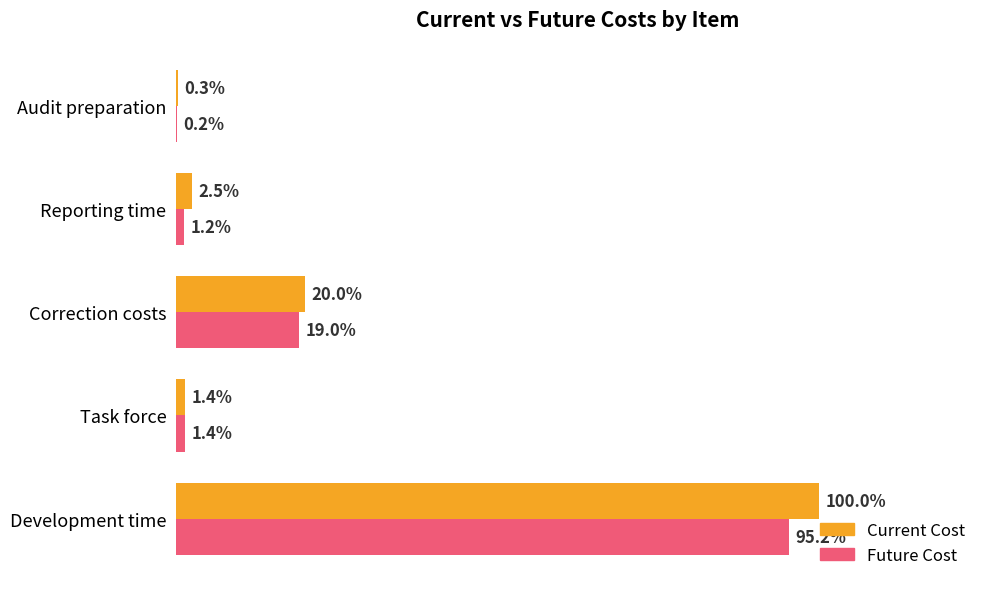

What are all the series names shown in the legend?

Current Cost, Future Cost